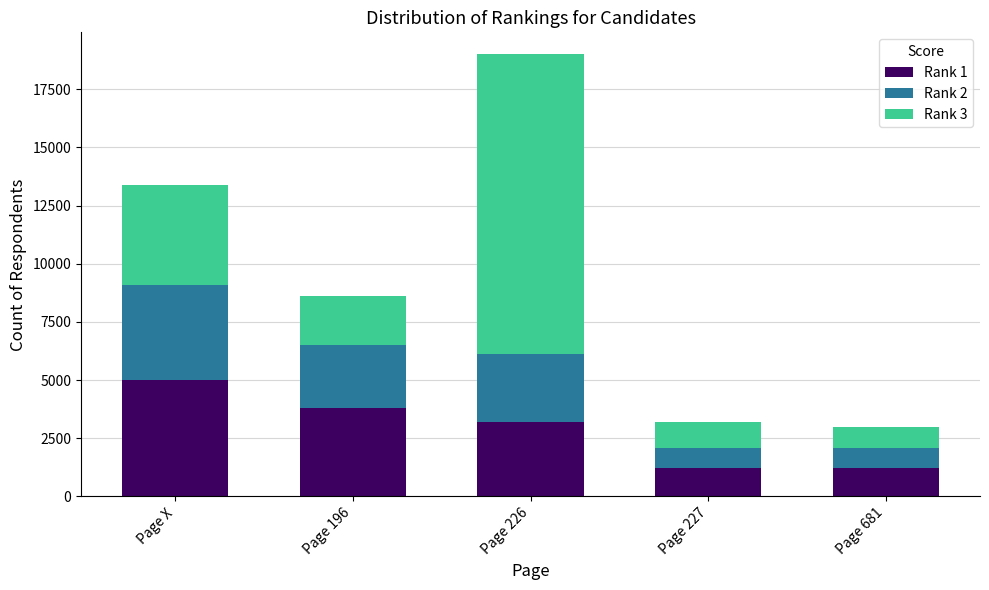

What is the total value across all series at Page 681?

3000